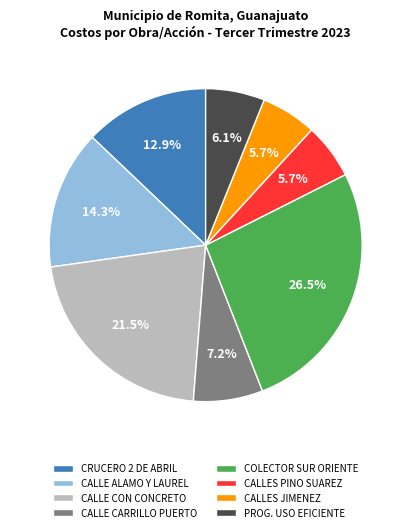

Is there any slice that represents more than half of the pie?

No